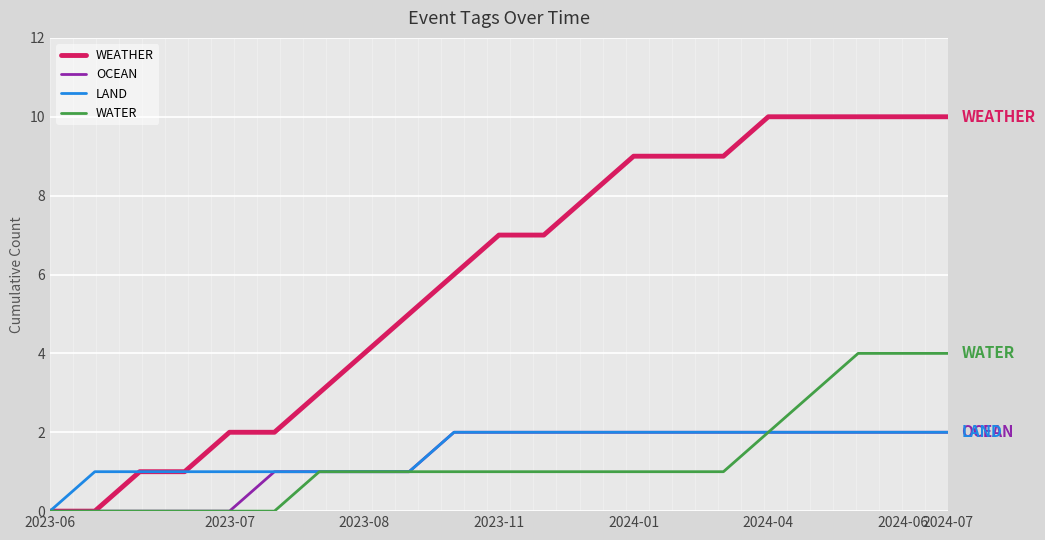

Which series has the largest range (max minus min)?

WEATHER